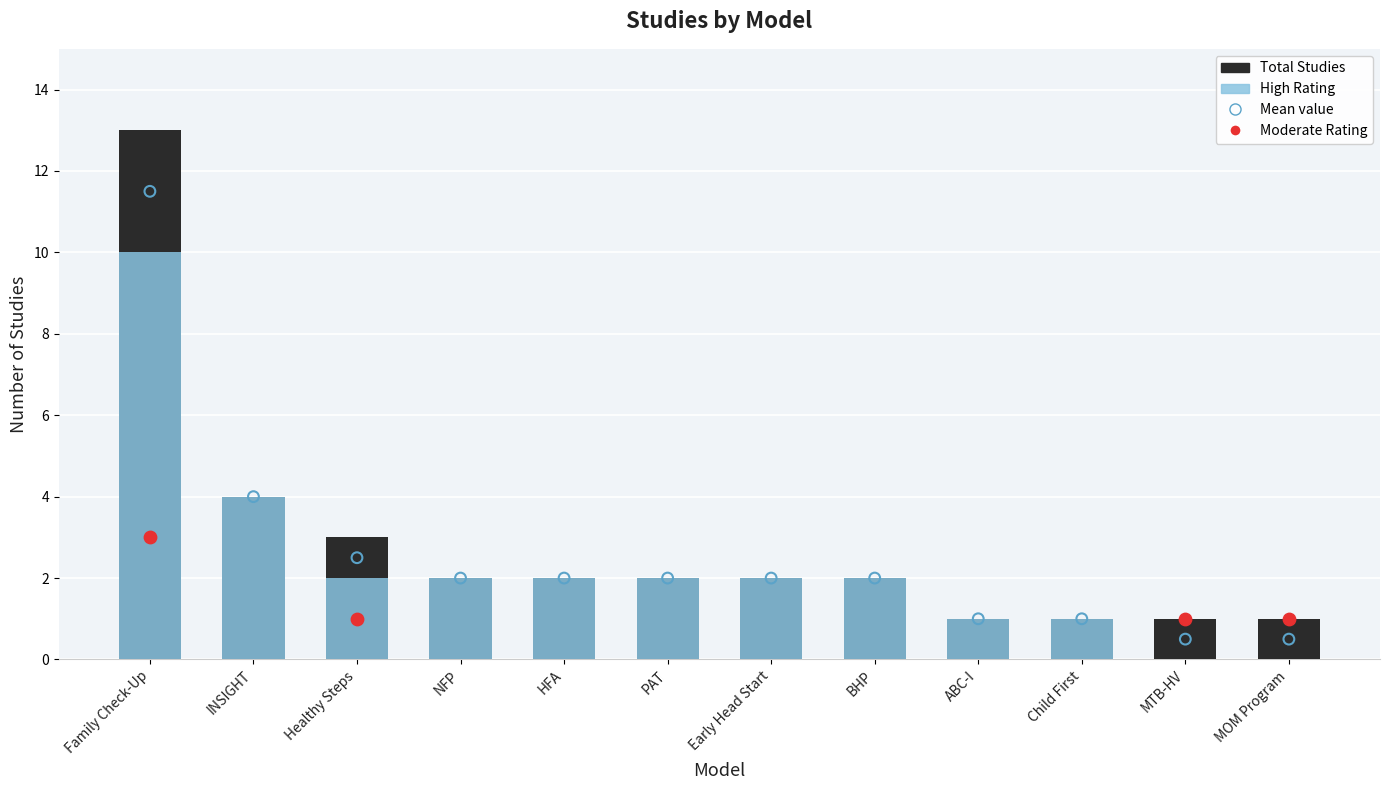

What is the total value across all series at HFA?

4